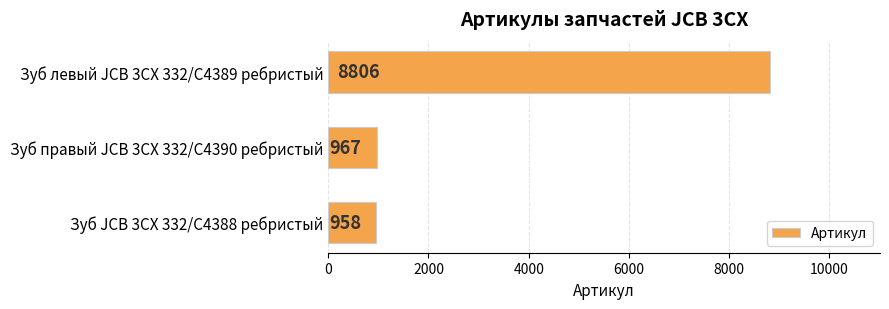

How many values are below 967?

1